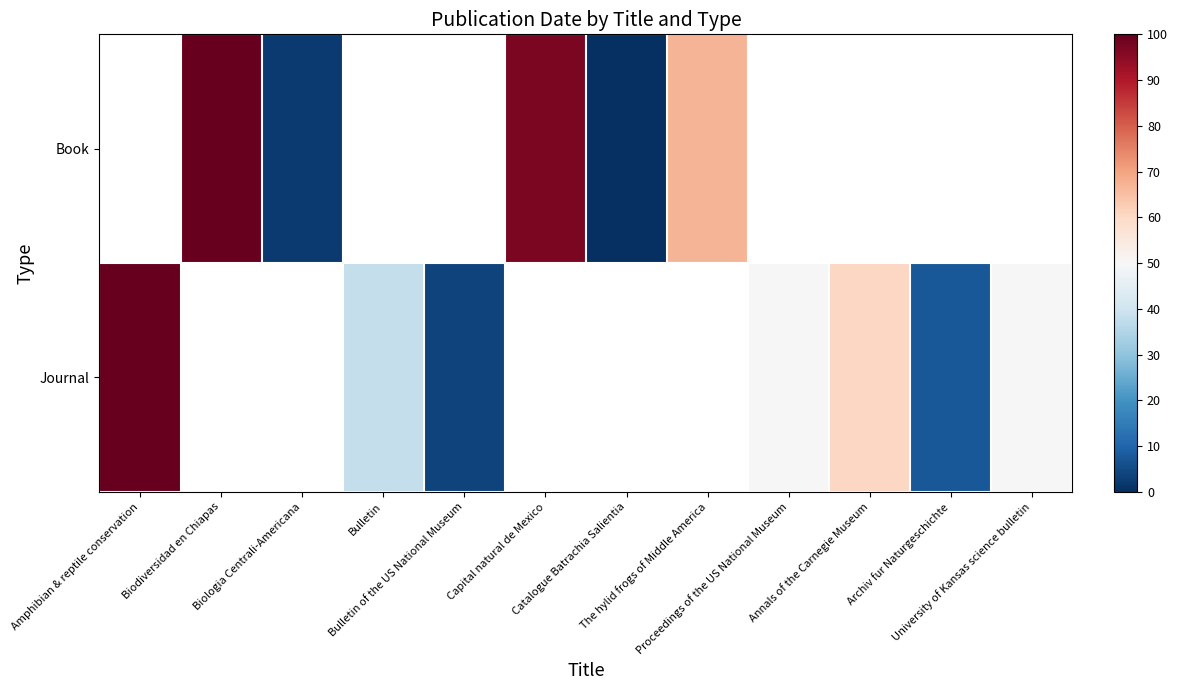

Which series has the widest spread of values?

Journal